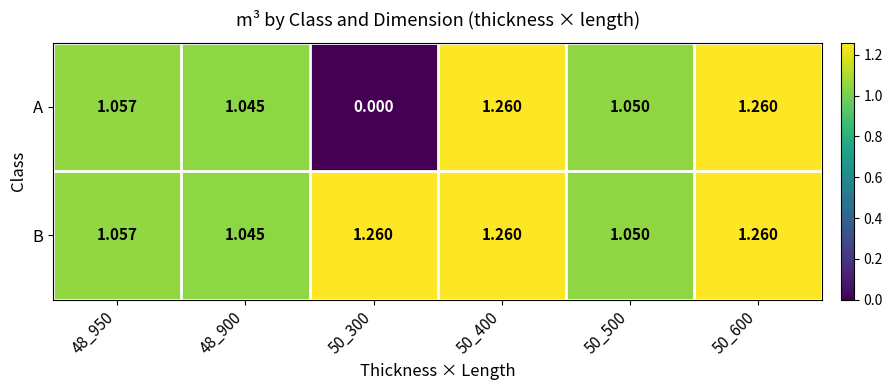

Which series has the widest spread of values?

A